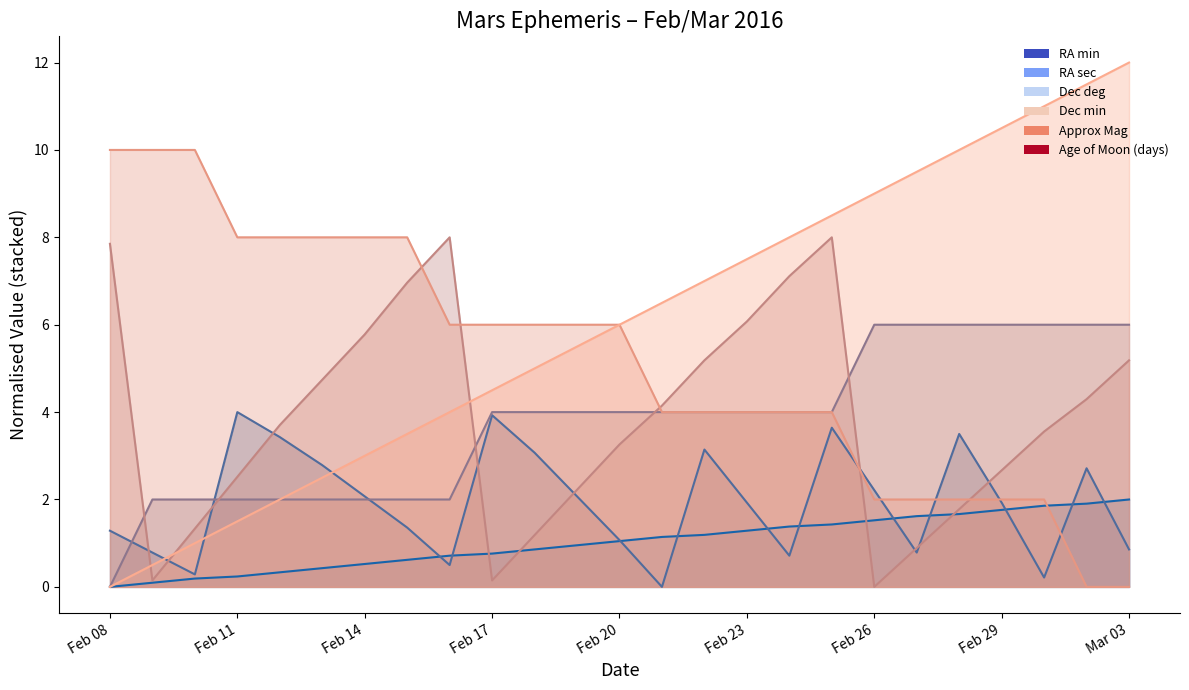

Reading left to right, extract all data points from this chart.

RA min: Feb 08=0.0	Feb 09=0.1	Feb 10=0.2	Feb 11=0.2	Feb 12=0.3	Feb 13=0.4	Feb 14=0.5	Feb 15=0.6	Feb 16=0.7	Feb 17=0.8	Feb 18=0.9	Feb 19=1.0	Feb 20=1.0	Feb 21=1.1	Feb 22=1.2	Feb 23=1.3	Feb 24=1.4	Feb 25=1.4	Feb 26=1.5	Feb 27=1.6	Feb 28=1.7	Feb 29=1.8	Mar 01=1.9	Mar 02=1.9	Mar 03=2.0
RA sec: Feb 08=1.3	Feb 09=0.8	Feb 10=0.3	Feb 11=4.0	Feb 12=3.4	Feb 13=2.8	Feb 14=2.1	Feb 15=1.4	Feb 16=0.5	Feb 17=3.9	Feb 18=3.1	Feb 19=2.1	Feb 20=1.1	Feb 21=0.0	Feb 22=3.1	Feb 23=1.9	Feb 24=0.7	Feb 25=3.6	Feb 26=2.2	Feb 27=0.8	Feb 28=3.5	Feb 29=1.9	Mar 01=0.2	Mar 02=2.7	Mar 03=0.9
Dec deg: Feb 08=0.0	Feb 09=2.0	Feb 10=2.0	Feb 11=2.0	Feb 12=2.0	Feb 13=2.0	Feb 14=2.0	Feb 15=2.0	Feb 16=2.0	Feb 17=4.0	Feb 18=4.0	Feb 19=4.0	Feb 20=4.0	Feb 21=4.0	Feb 22=4.0	Feb 23=4.0	Feb 24=4.0	Feb 25=4.0	Feb 26=6.0	Feb 27=6.0	Feb 28=6.0	Feb 29=6.0	Mar 01=6.0	Mar 02=6.0	Mar 03=6.0
Dec min: Feb 08=7.9	Feb 09=0.1	Feb 10=1.3	Feb 11=2.5	Feb 12=3.7	Feb 13=4.7	Feb 14=5.8	Feb 15=7.0	Feb 16=8.0	Feb 17=0.1	Feb 18=1.2	Feb 19=2.2	Feb 20=3.3	Feb 21=4.1	Feb 22=5.2	Feb 23=6.1	Feb 24=7.1	Feb 25=8.0	Feb 26=0.0	Feb 27=0.9	Feb 28=1.8	Feb 29=2.7	Mar 01=3.6	Mar 02=4.3	Mar 03=5.2
Approx Mag: Feb 08=10.0	Feb 09=10.0	Feb 10=10.0	Feb 11=8.0	Feb 12=8.0	Feb 13=8.0	Feb 14=8.0	Feb 15=8.0	Feb 16=6.0	Feb 17=6.0	Feb 18=6.0	Feb 19=6.0	Feb 20=6.0	Feb 21=4.0	Feb 22=4.0	Feb 23=4.0	Feb 24=4.0	Feb 25=4.0	Feb 26=2.0	Feb 27=2.0	Feb 28=2.0	Feb 29=2.0	Mar 01=2.0	Mar 02=0.0	Mar 03=0.0
Age of Moon (days): Feb 08=0.0	Feb 09=0.5	Feb 10=1.0	Feb 11=1.5	Feb 12=2.0	Feb 13=2.5	Feb 14=3.0	Feb 15=3.5	Feb 16=4.0	Feb 17=4.5	Feb 18=5.0	Feb 19=5.5	Feb 20=6.0	Feb 21=6.5	Feb 22=7.0	Feb 23=7.5	Feb 24=8.0	Feb 25=8.5	Feb 26=9.0	Feb 27=9.5	Feb 28=10.0	Feb 29=10.5	Mar 01=11.0	Mar 02=11.5	Mar 03=12.0